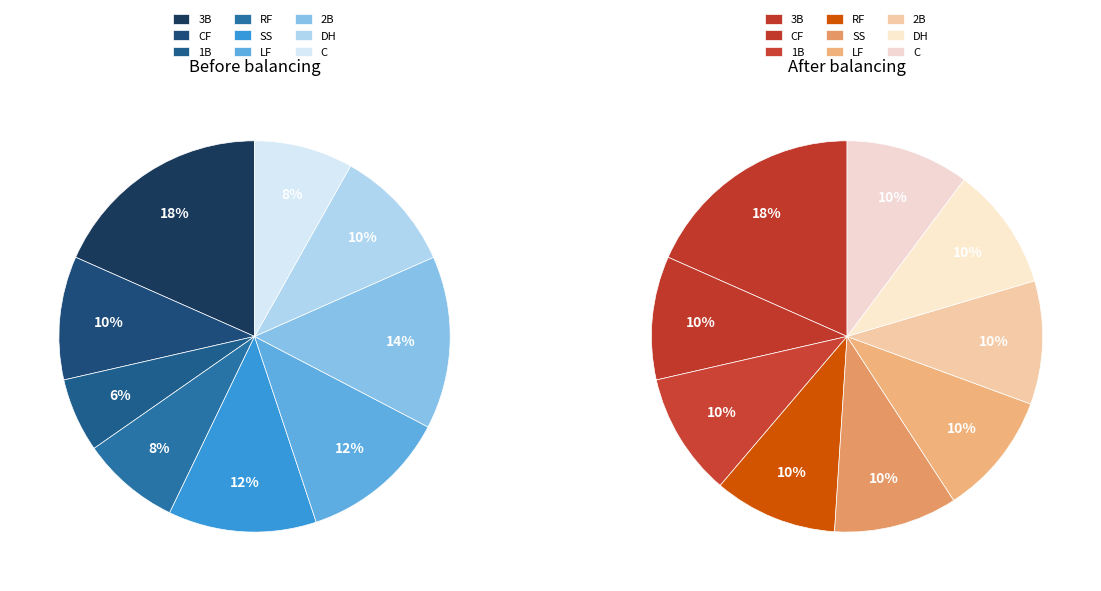

Count the number of slices in the pie.

9